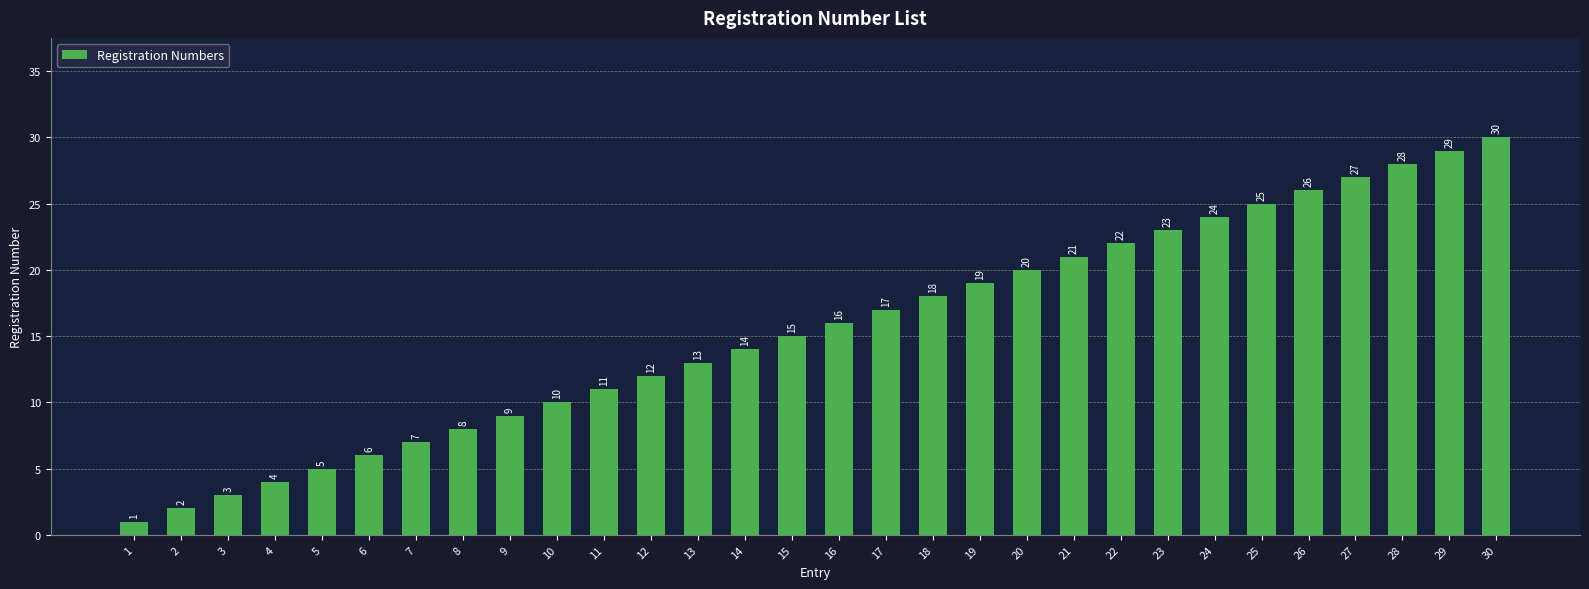

What is the difference between the values at 24 and 2?

22